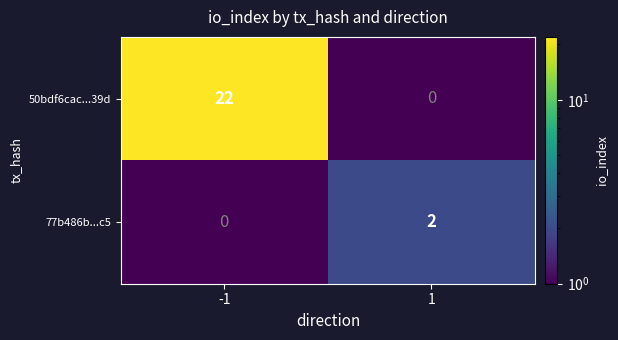

The 77b486b...c5 series shows 0 at -1. True or false?

True